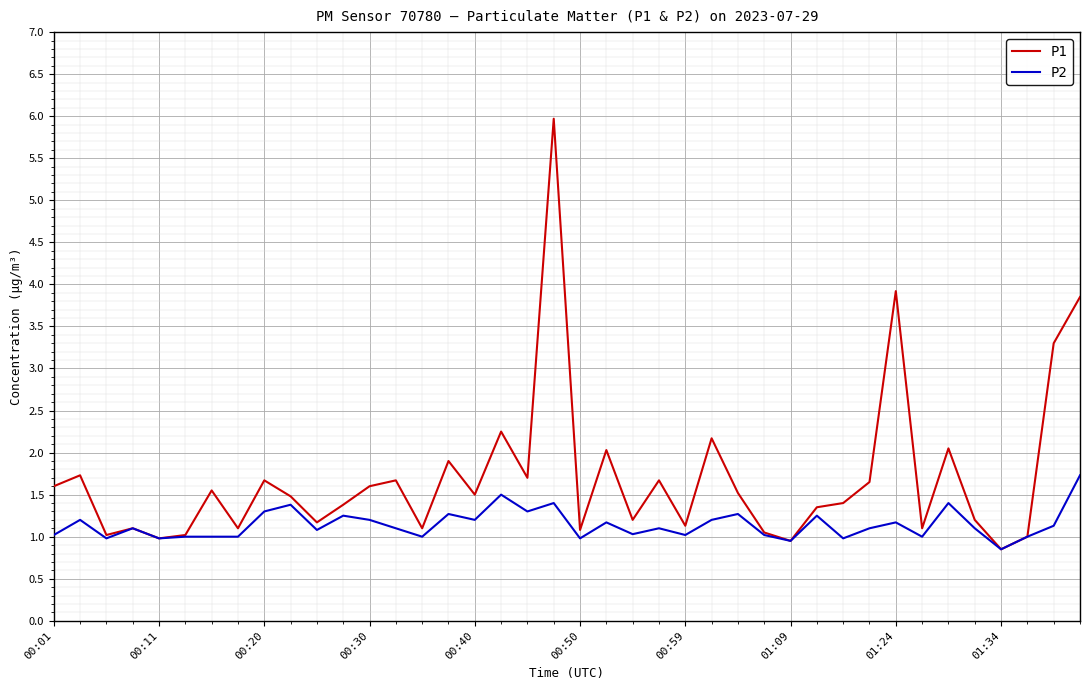

Which series has the largest total across all categories?

P1